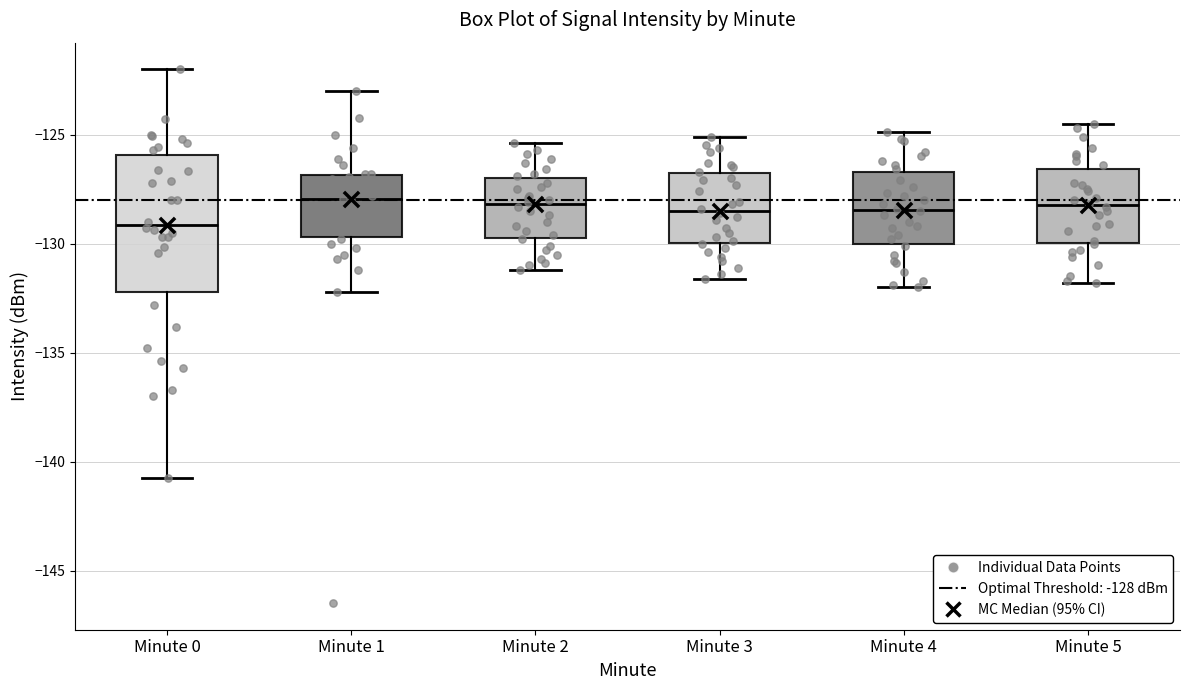

Reading left to right, transcribe this box plot: for each box, give where its median line is, the range the box spans, and where its two whiskers end, as read against the y-axis. The values are not printed on the chart, so give them approximately, as read against the axis.

Minute 0: median -129.0, box -132.0 to -126.0, whiskers -140.5 to -122.0
Minute 1: median -128.0, box -129.5 to -127.0, whiskers -132.0 to -123.0
Minute 2: median -128.0, box -129.5 to -127.0, whiskers -131.0 to -125.5
Minute 3: median -128.5, box -130.0 to -127.0, whiskers -131.5 to -125.0
Minute 4: median -128.5, box -130.0 to -126.5, whiskers -132.0 to -125.0
Minute 5: median -128.0, box -130.0 to -126.5, whiskers -132.0 to -124.5